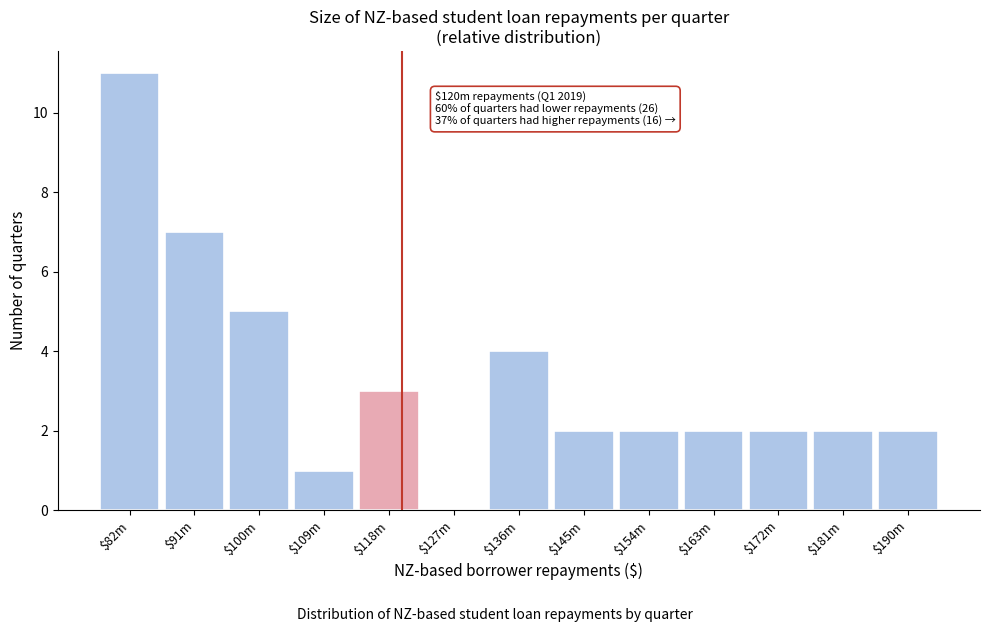

Which category has the highest value across all series?

$82m